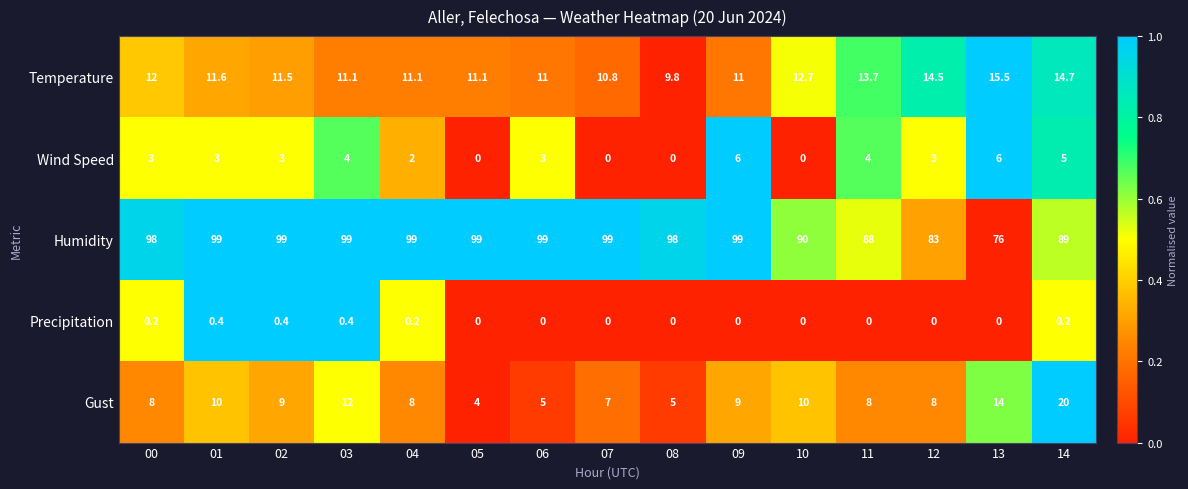

What is the spread (max minus min) of values at 09?

99.0